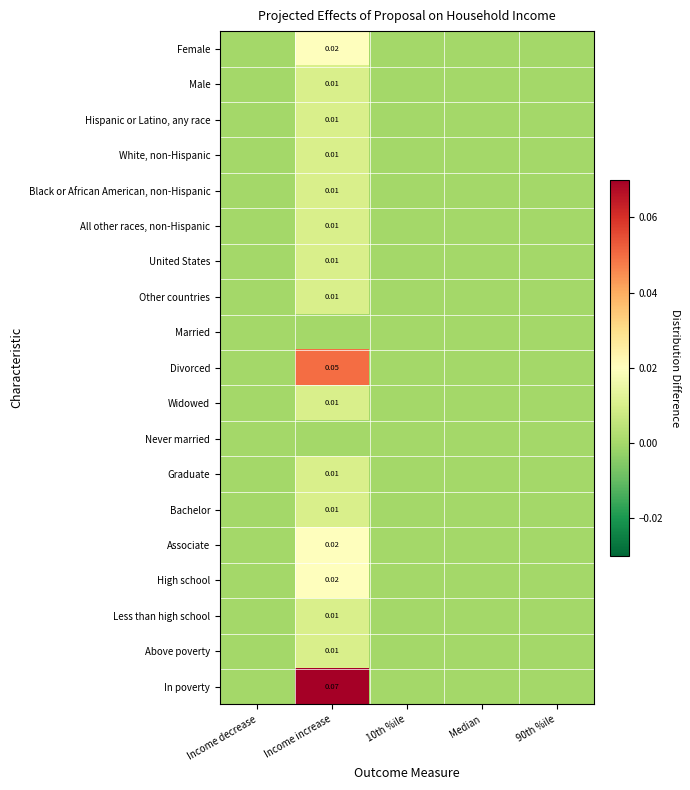

Which series changed the most between Income decrease and Income increase?

In poverty